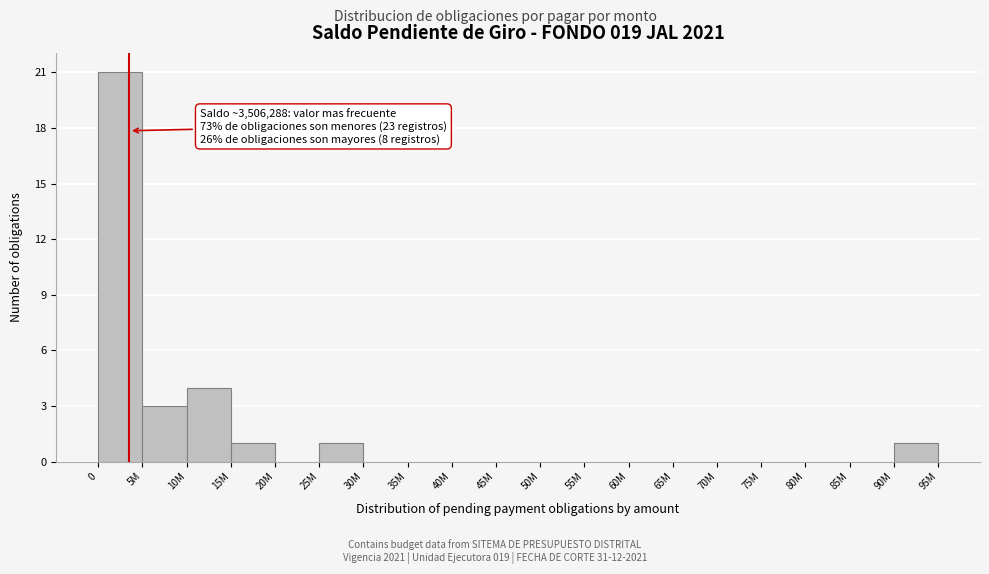

Reading left to right, transcribe all the data shown in this chart.

0=21	5M=3	10M=4	15M=1	20M=0	25M=1	30M=0	35M=0	40M=0	45M=0	50M=0	55M=0	60M=0	65M=0	70M=0	75M=0	80M=0	85M=0	90M=1